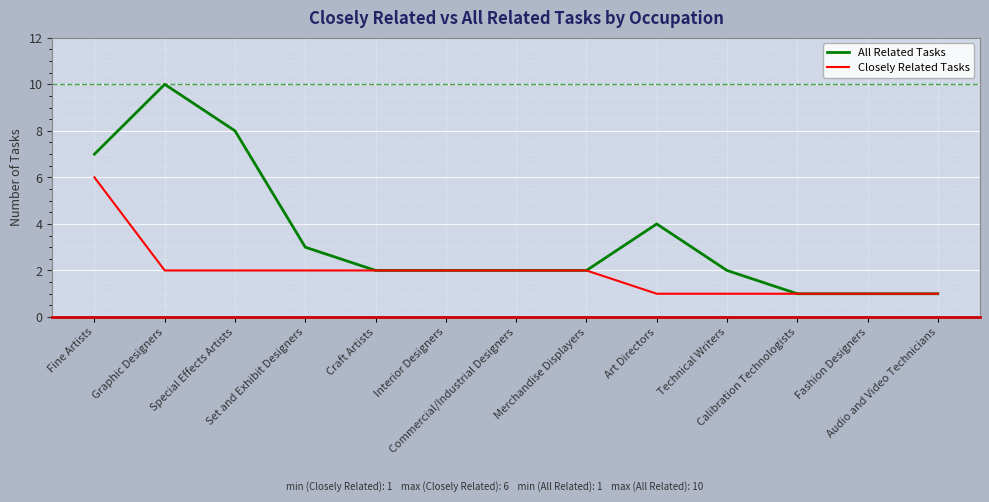

True or false: All Related Tasks has a value of 3 at Set and Exhibit Designers.

True